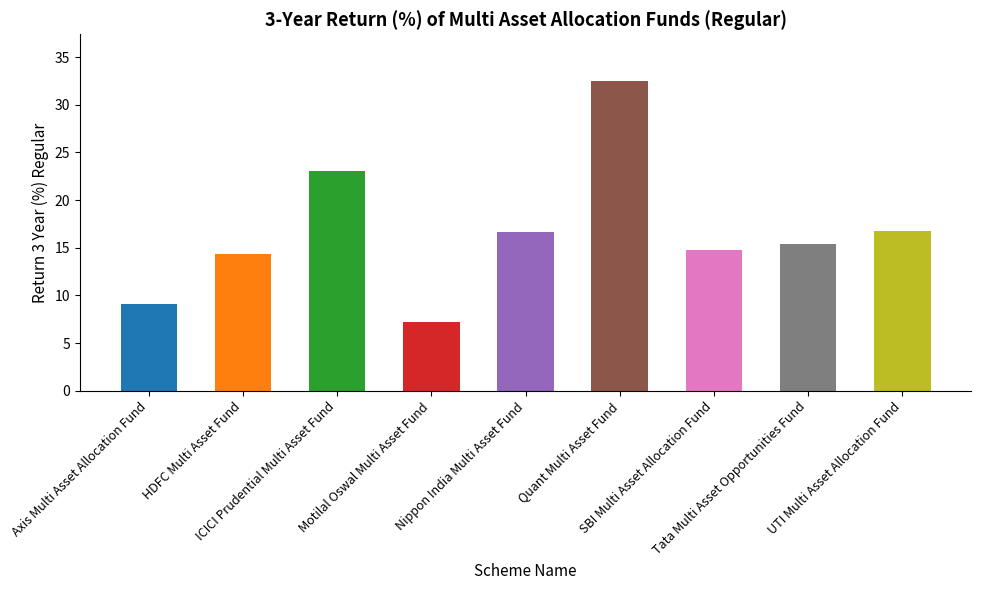

What is the smallest value displayed?

7.2